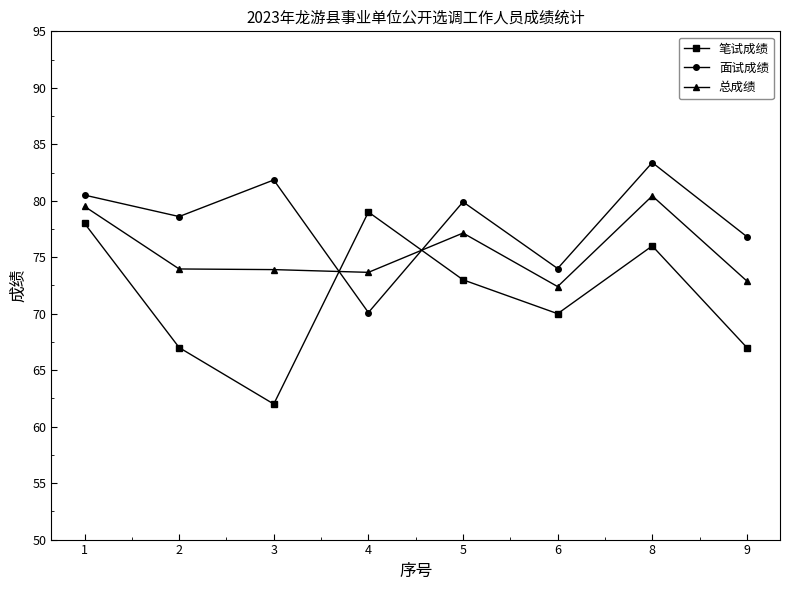

True or false: 笔试成绩 has more than 2 points higher than both neighbors.

False